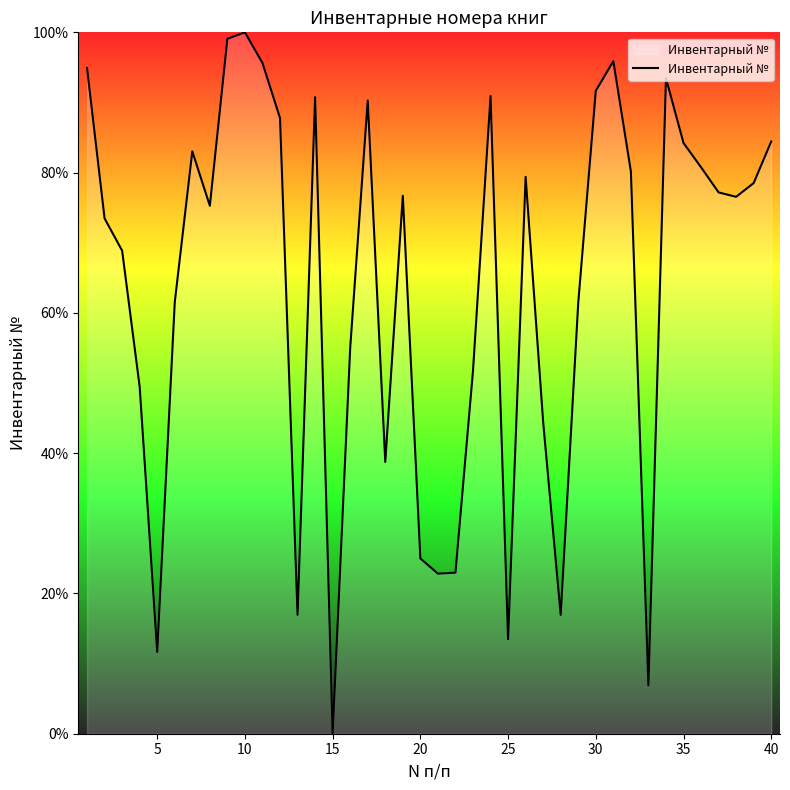

What is the maximum value shown in the chart?

100.0